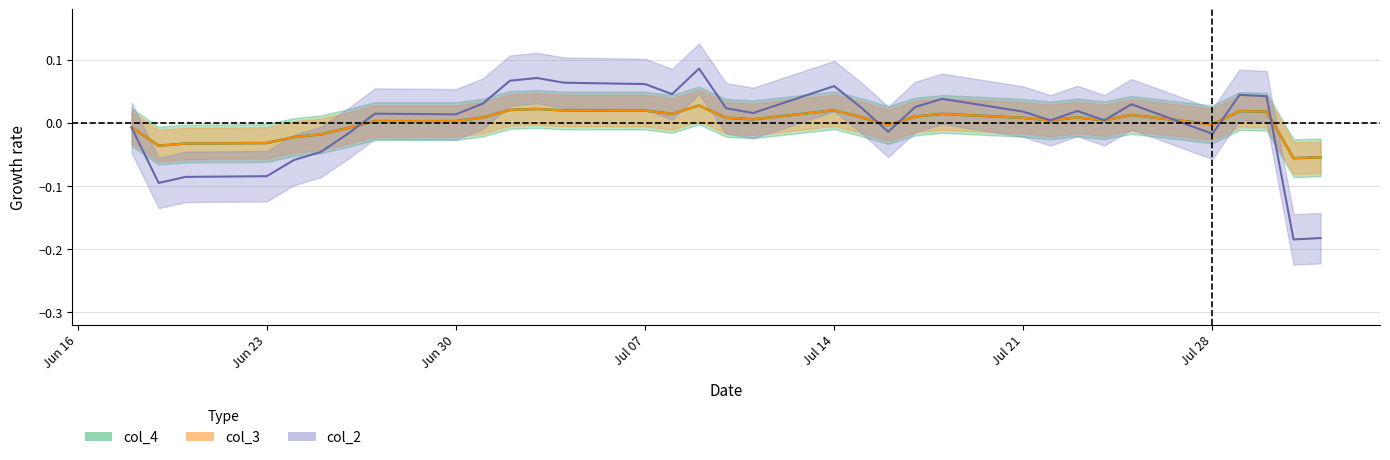

Reading right to left, what are all the values shown in this chart?

col_2: -0.2	-0.2	0.0	0.0	-0.0	0.0	0.0	0.0	0.0	0.0	0.0	0.0	-0.0	0.0	0.1	0.0	0.0	0.1	0.0	0.1	0.1	0.1	0.1	0.0	0.0	0.0	-0.0	-0.0	-0.1	-0.1	-0.1	-0.1	-0.0
col_3: -0.1	-0.1	0.0	0.0	-0.0	0.0	0.0	0.0	0.0	0.0	0.0	0.0	-0.0	0.0	0.0	0.0	0.0	0.0	0.0	0.0	0.0	0.0	0.0	0.0	0.0	0.0	-0.0	-0.0	-0.0	-0.0	-0.0	-0.0	-0.0
col_4: -0.1	-0.1	0.0	0.0	-0.0	0.0	0.0	0.0	0.0	0.0	0.0	0.0	-0.0	0.0	0.0	0.0	0.0	0.0	0.0	0.0	0.0	0.0	0.0	0.0	0.0	0.0	-0.0	-0.0	-0.0	-0.0	-0.0	-0.0	-0.0